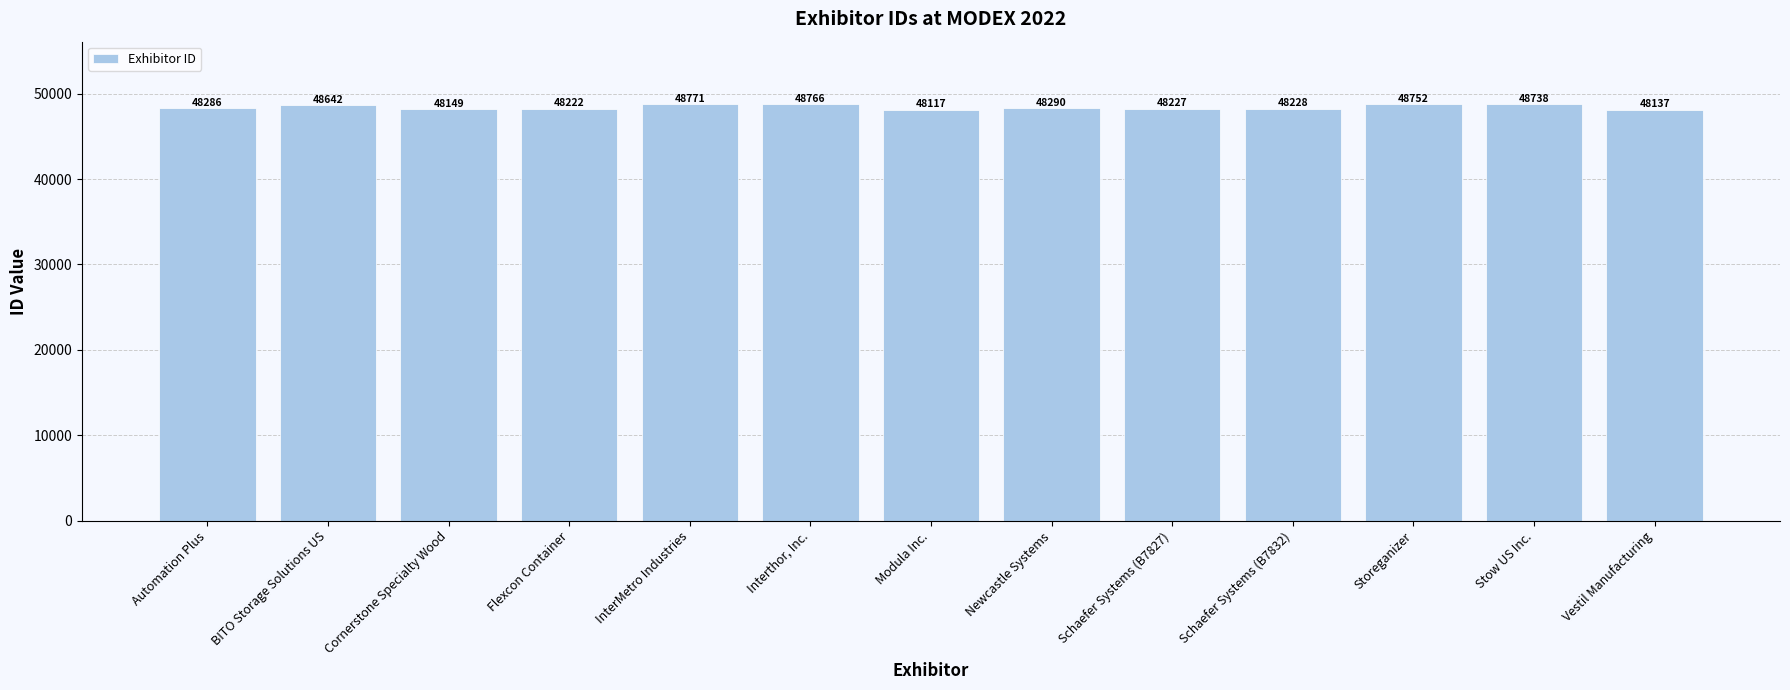

What is the ratio of the value at Newcastle Systems to the value at Automation Plus?

1.0